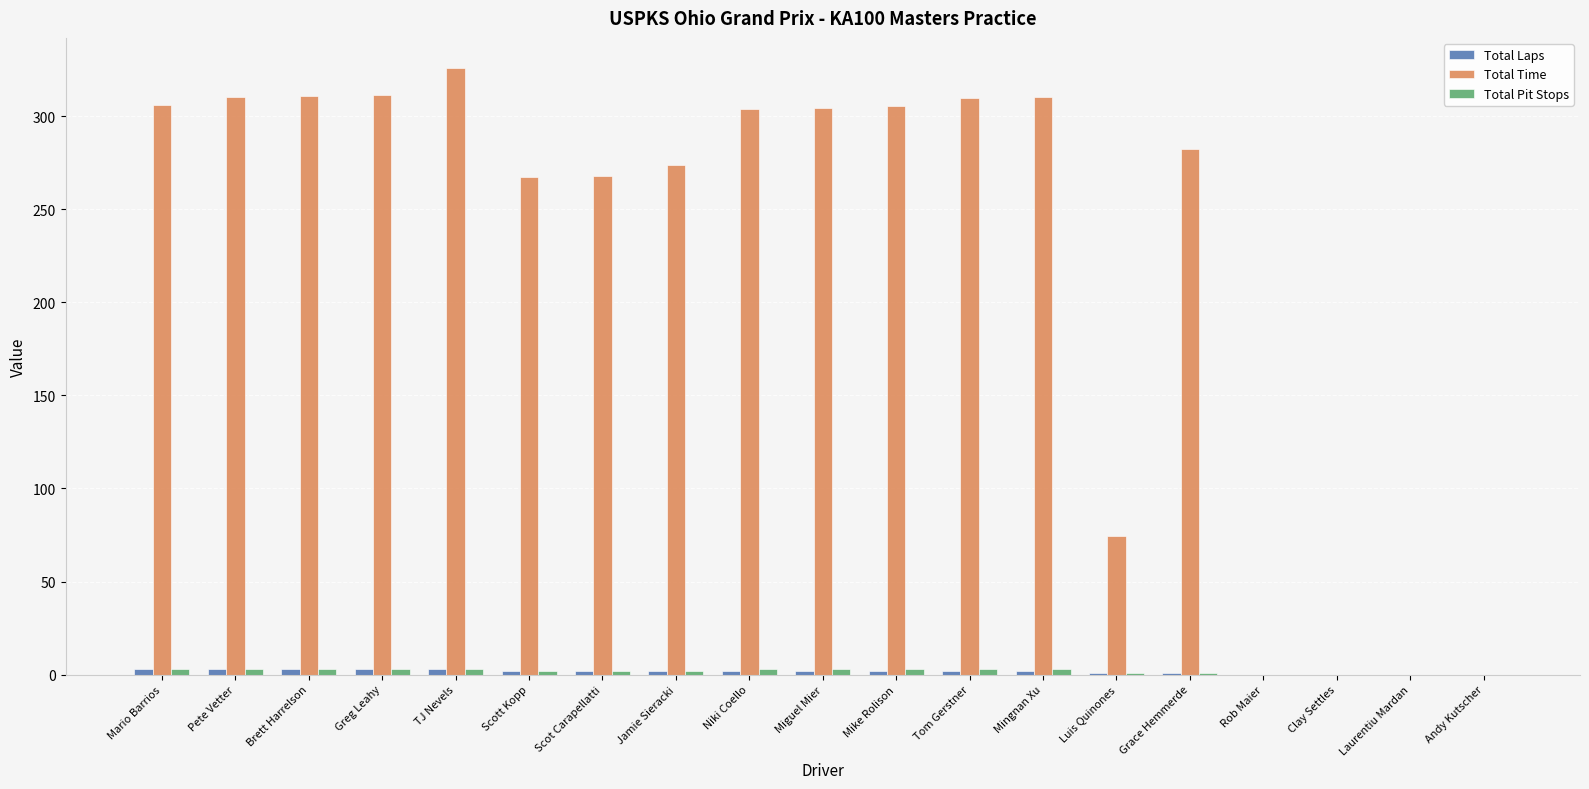

At which category is the sum across all series the highest?

TJ Nevels